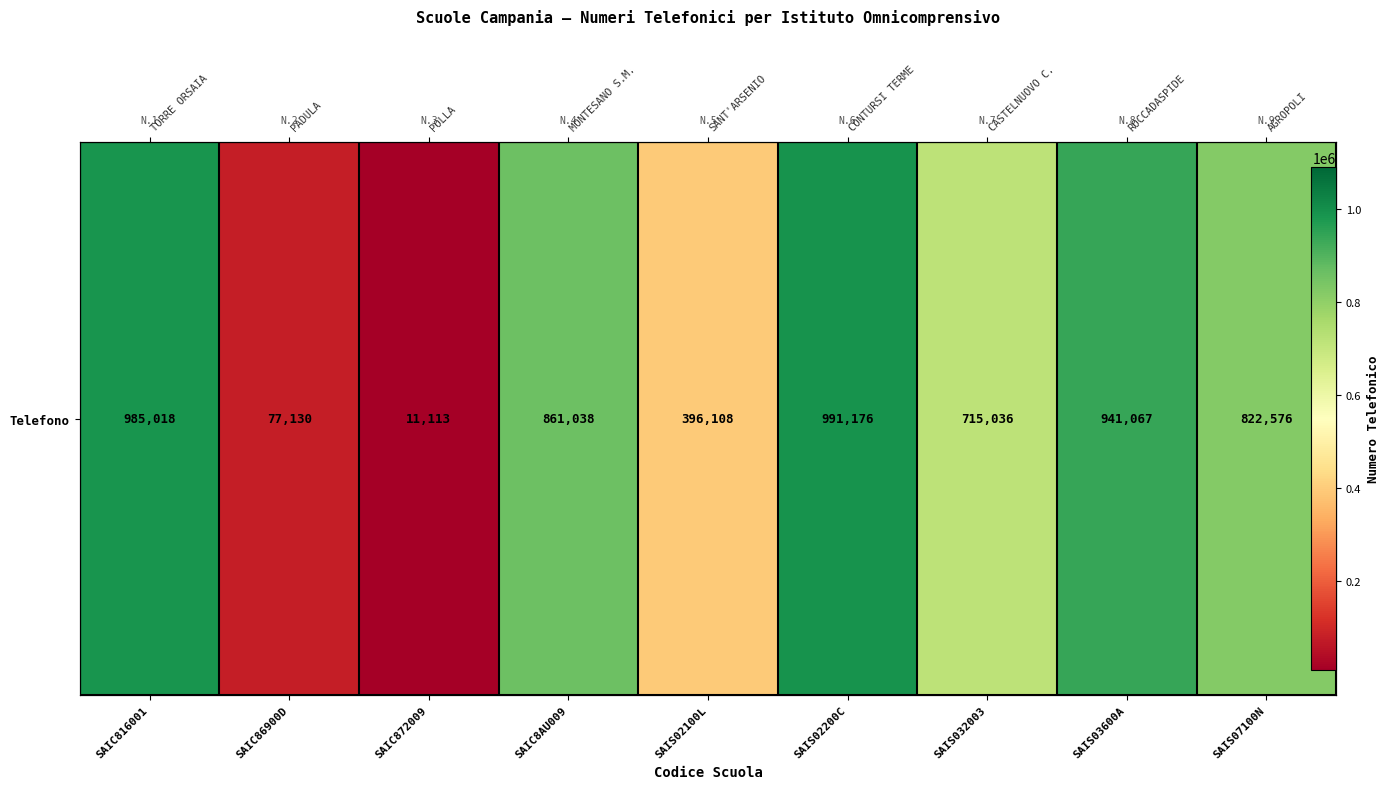

The chart shows a value of 216145 at SAIC816001. True or false?

False